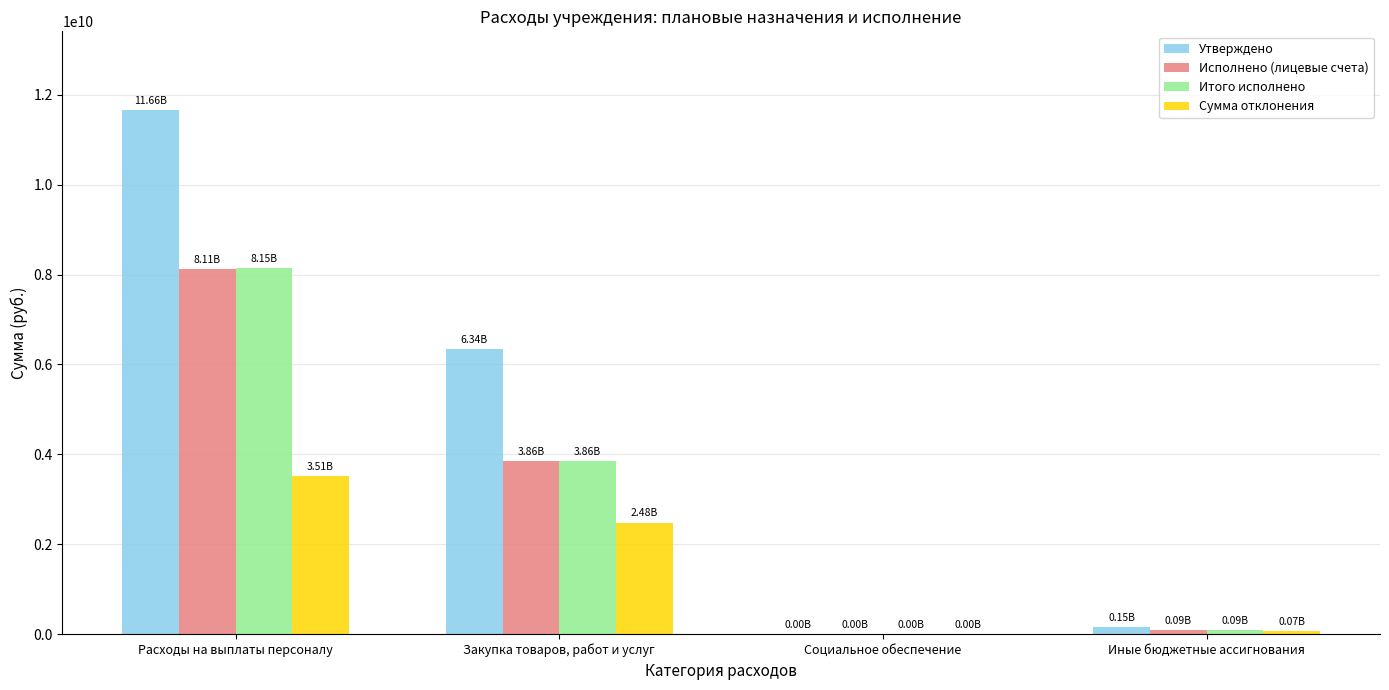

Which series has the largest total across all categories?

Утверждено